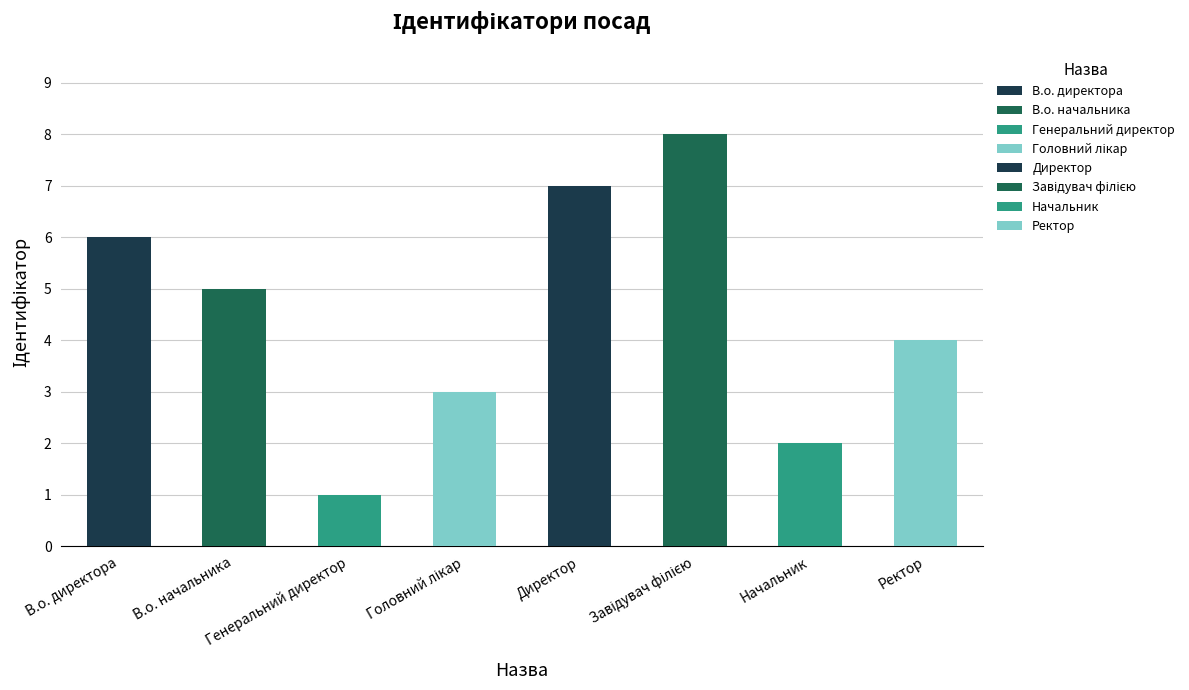

Which has a higher value, В.о. директора or Директор?

Директор